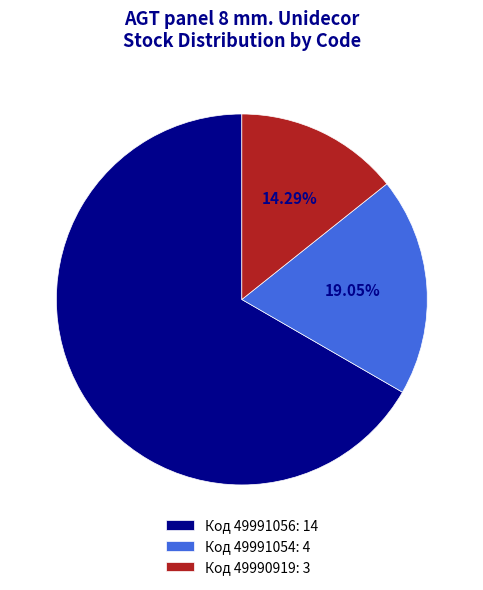

Which category has the biggest portion of the pie?

Код 49991056: 14